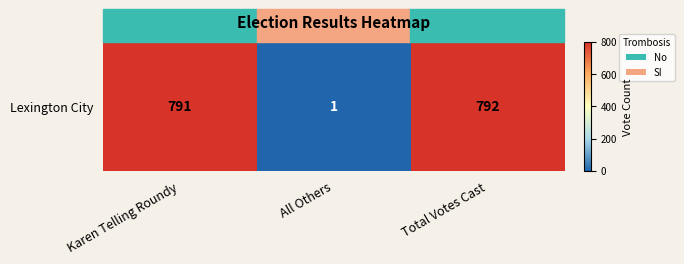

Is it true that the value at Karen Telling Roundy is 1299?

False